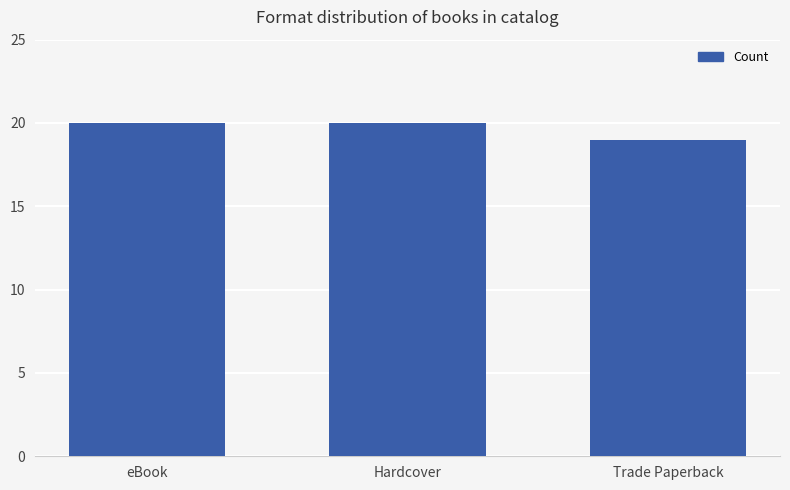

What is the sum of all values?

59